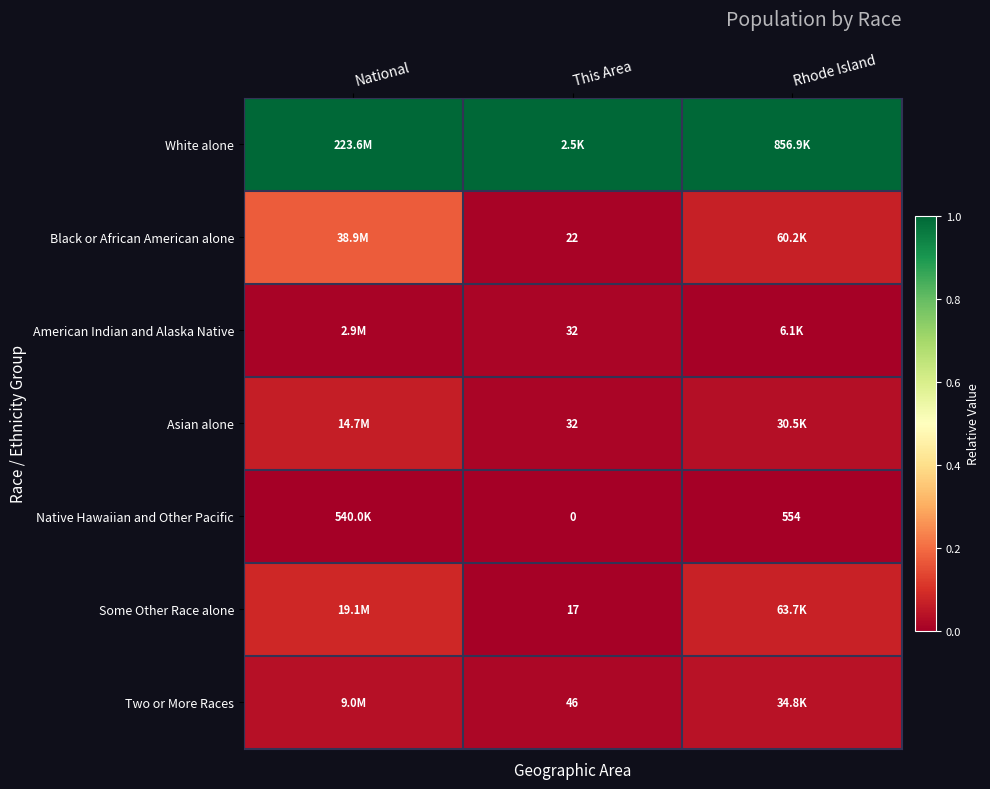

Is it true that Black or African American alone equals 0.2 at National?

False